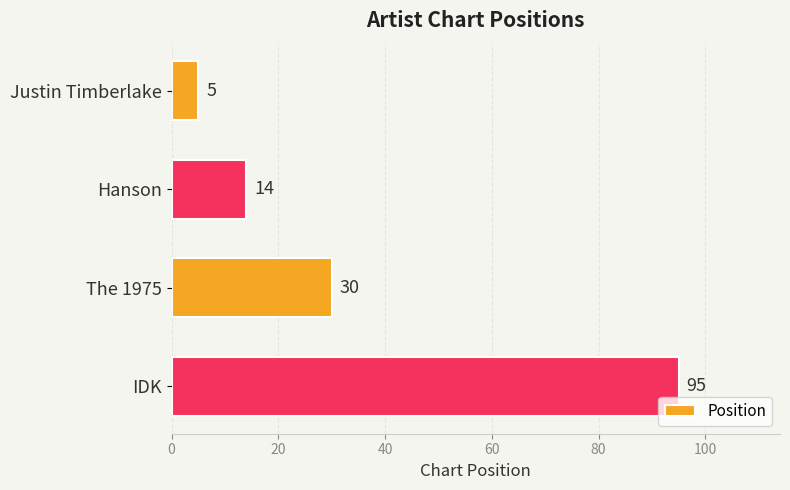

Reading top to bottom, list all the values displayed in this chart.

5	14	30	95